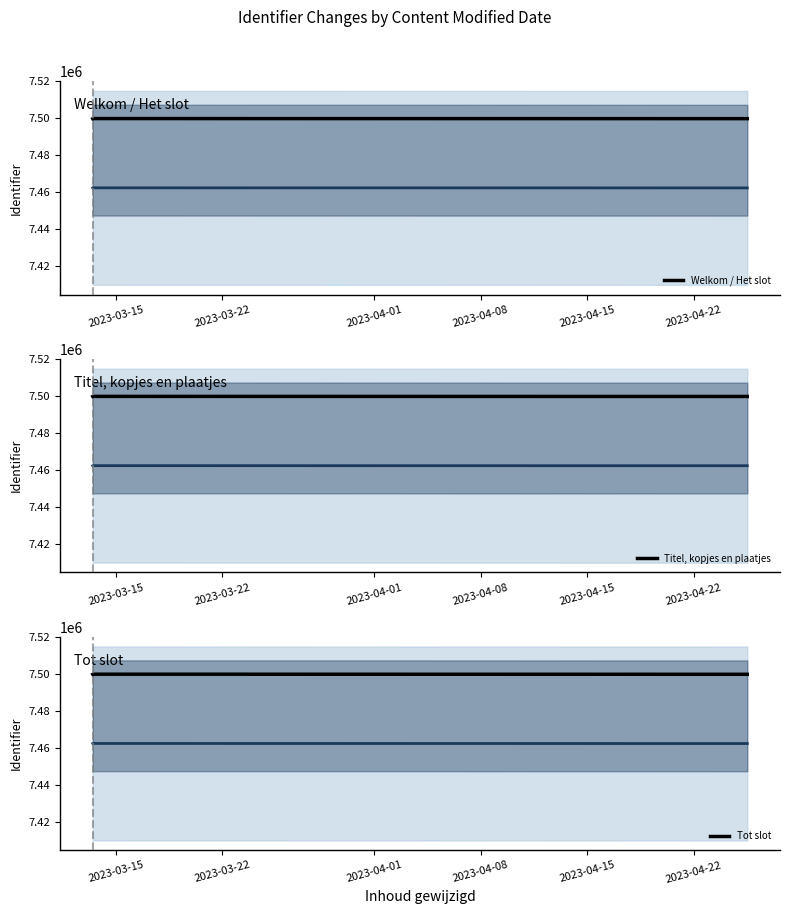

In Tot slot, how many points are higher than both neighbors (excluding endpoints)?

1